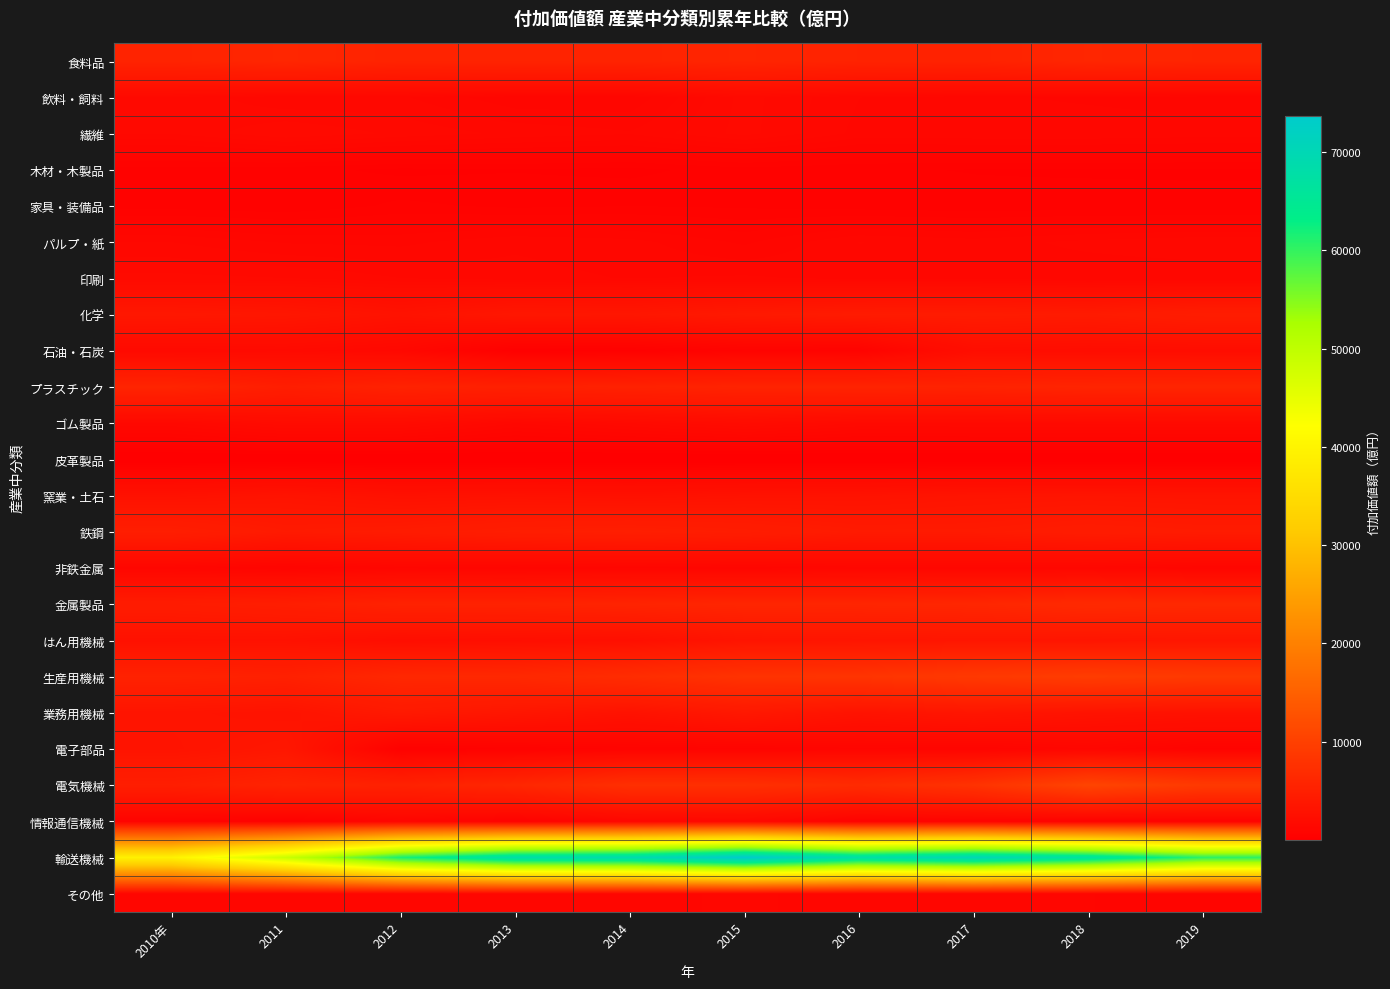

What is the total value across all series at 2015?

138976